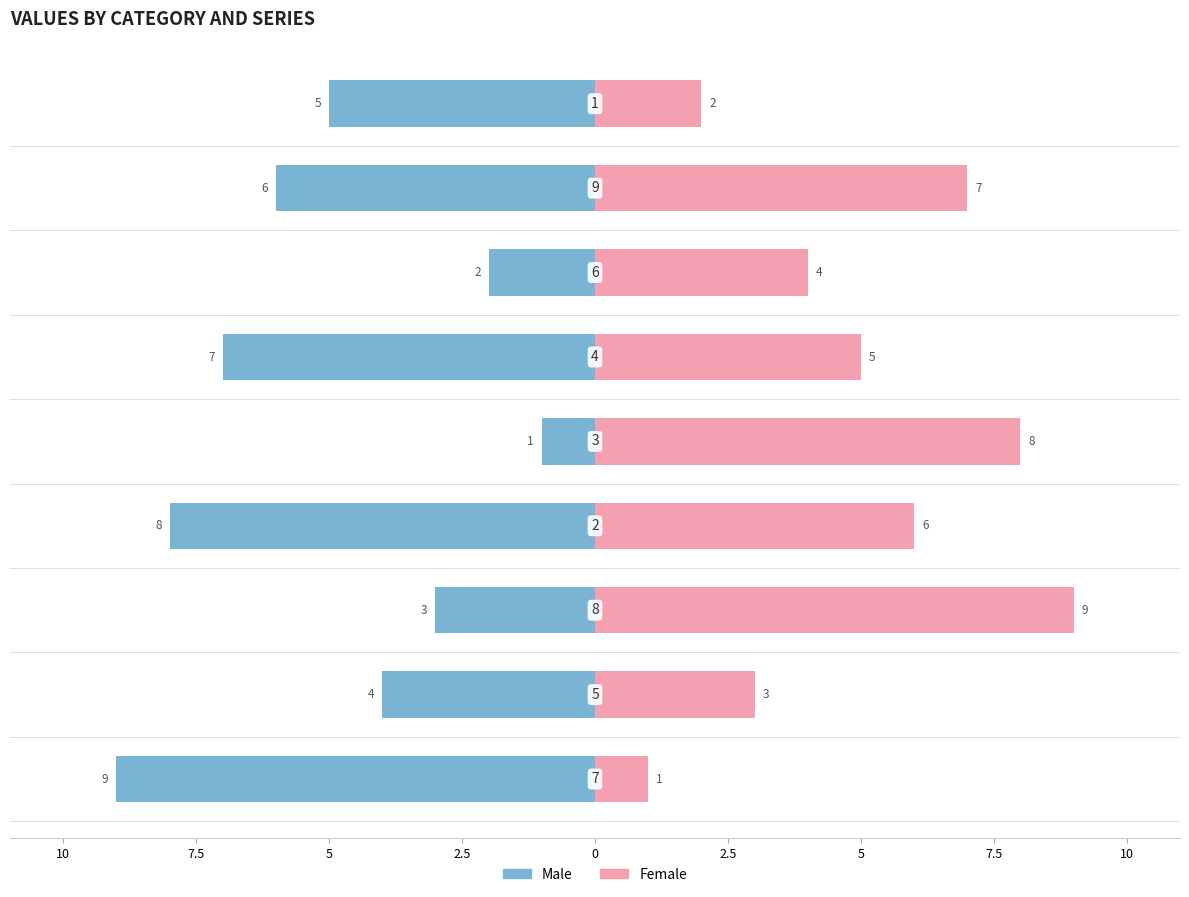

Rank the series by their maximum value, from highest to lowest.

Female, Male